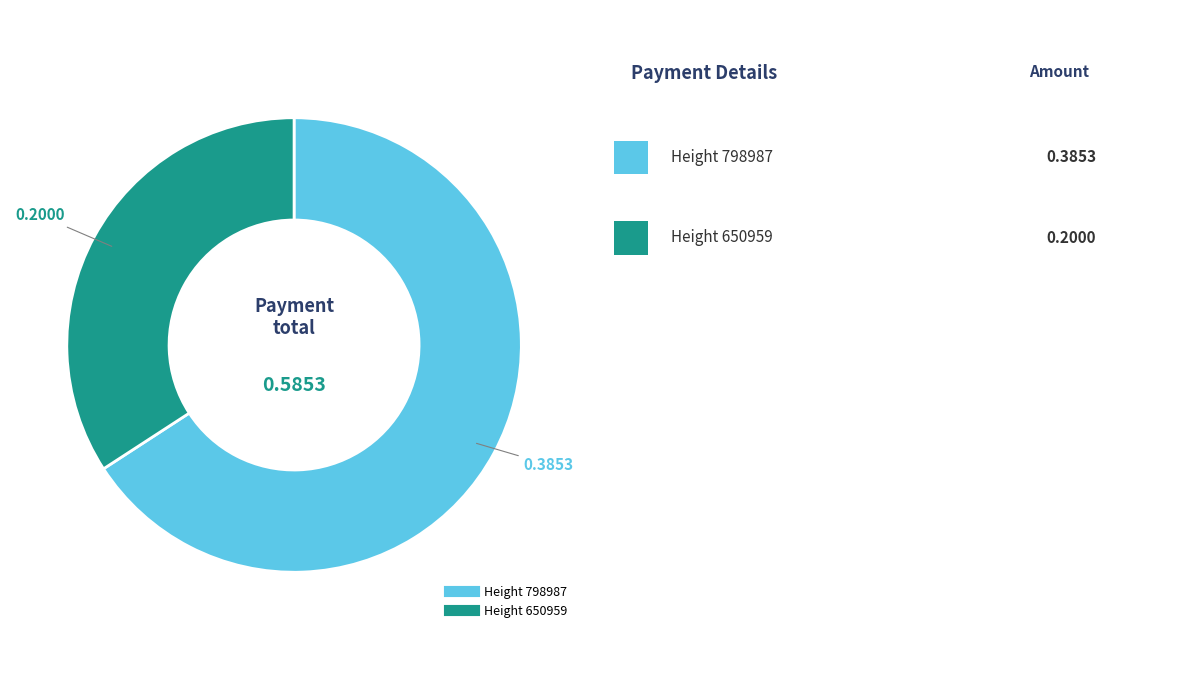

Is there any slice that represents more than half of the pie?

Yes